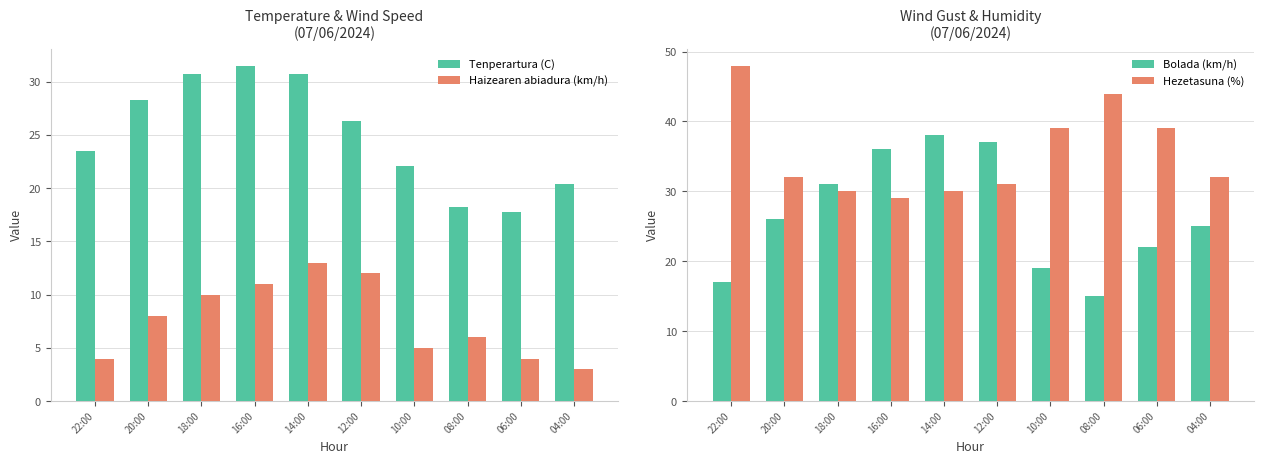

At how many categories does at least one series exceed 25?

10